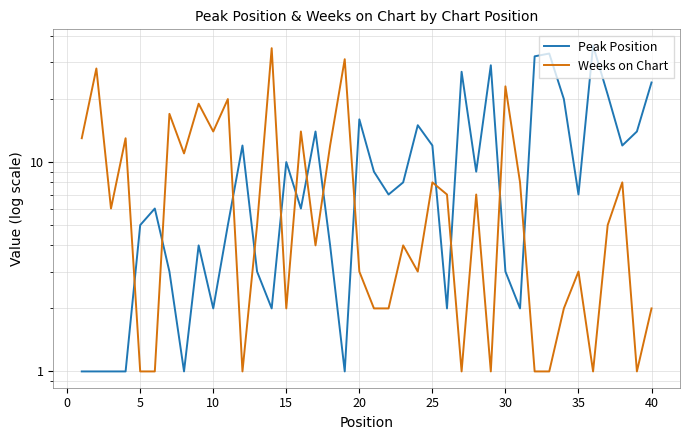

How many values in the Weeks on Chart series exceed 5?

19